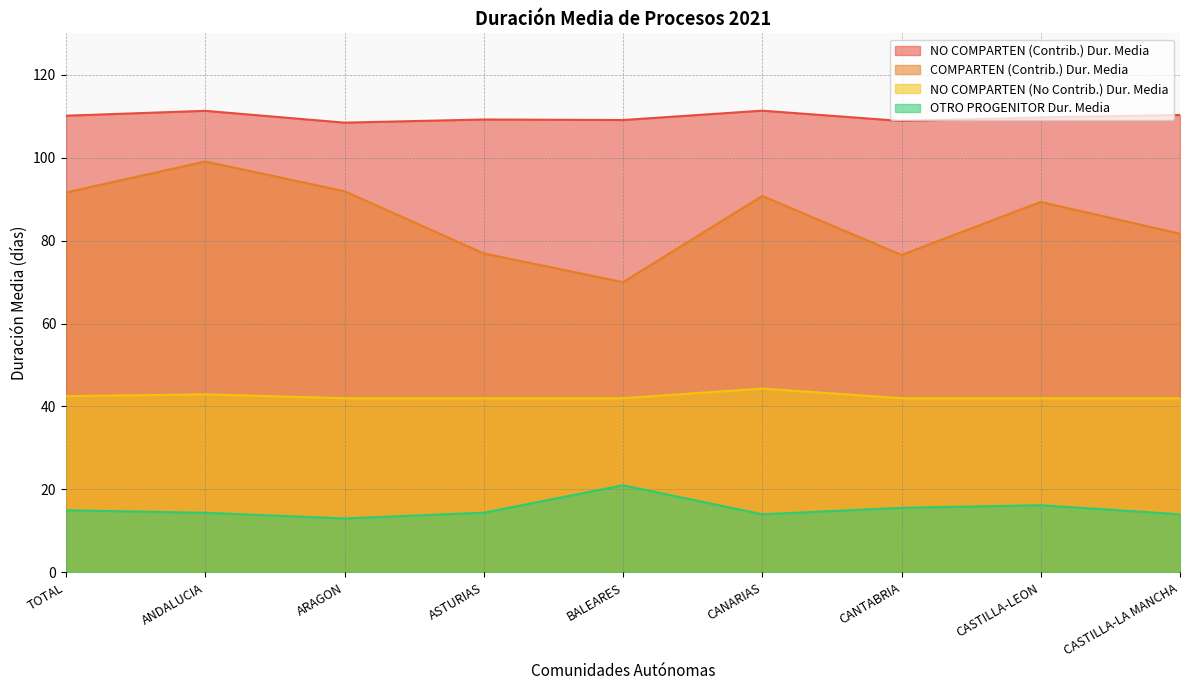

What is the label of the 3rd point from the left?

ARAGON